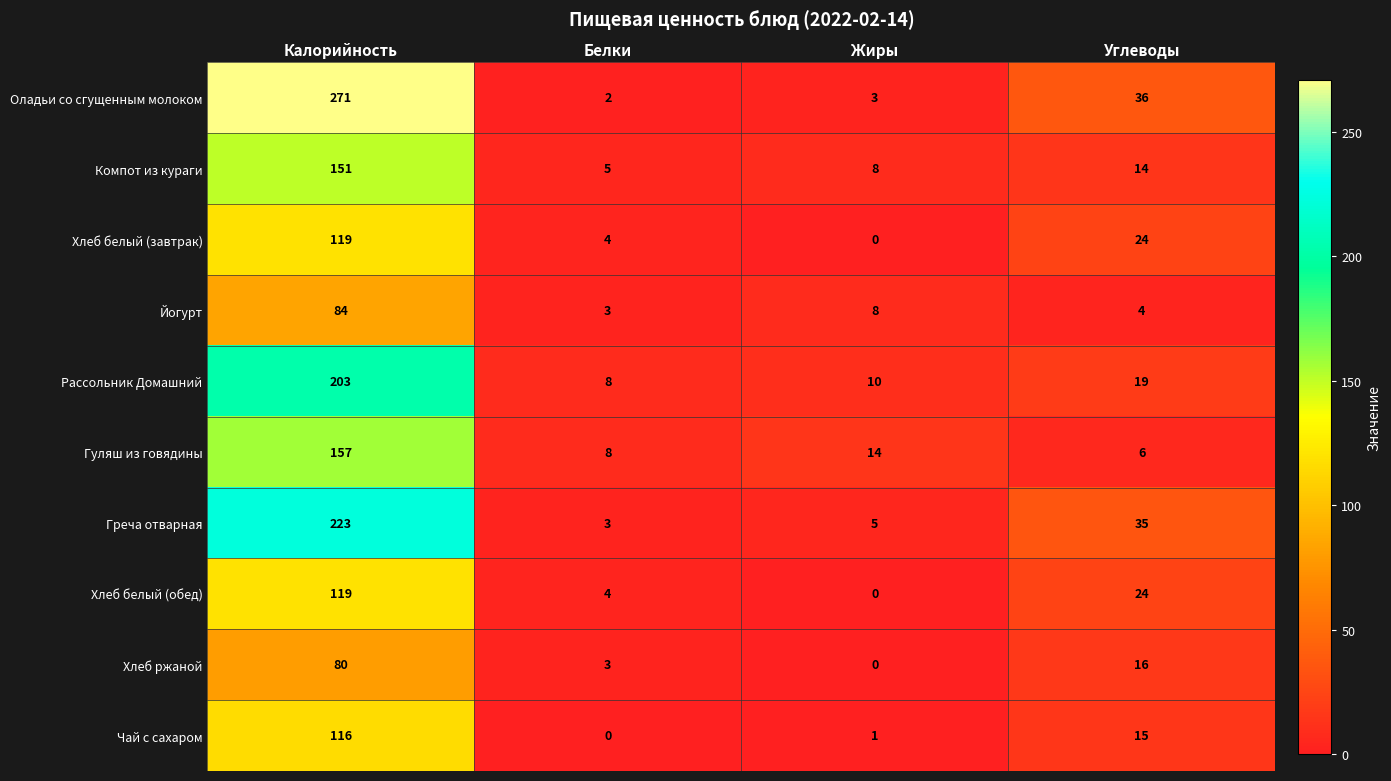

At which label does Рассольник Домашний reach its peak?

Калорийность